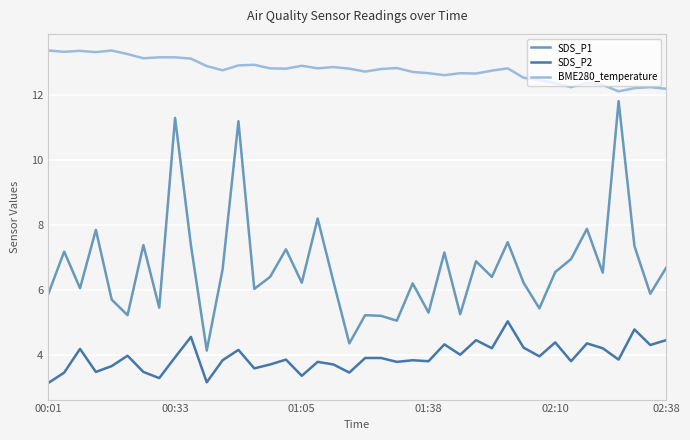

Rank the series by their average value, from highest to lowest.

BME280_temperature, SDS_P1, SDS_P2